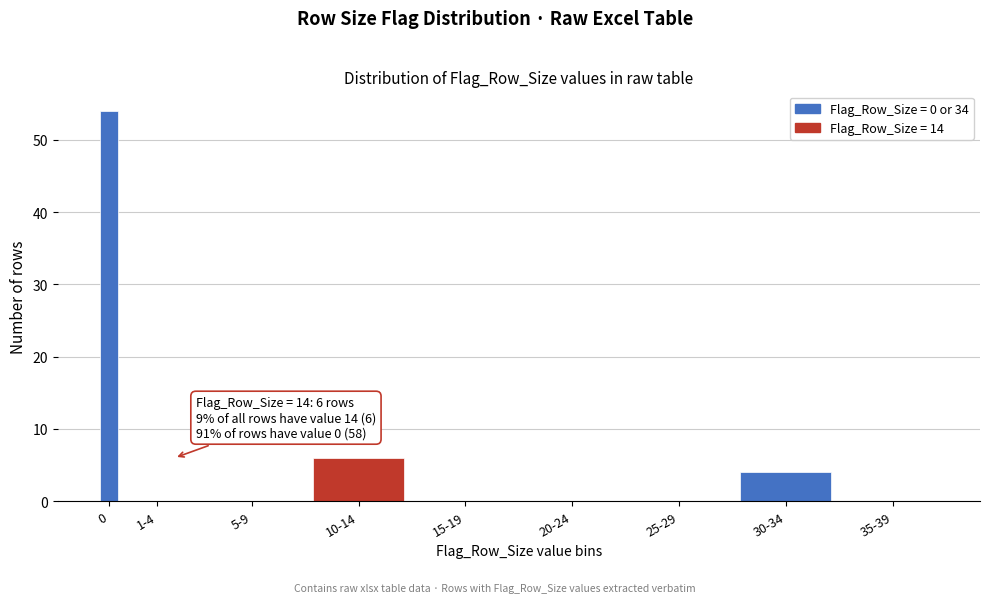

Reading left to right, list all the values displayed in this chart.

0=54	1-4=0	5-9=0	10-14=6	15-19=0	20-24=0	25-29=0	30-34=4	35-39=0